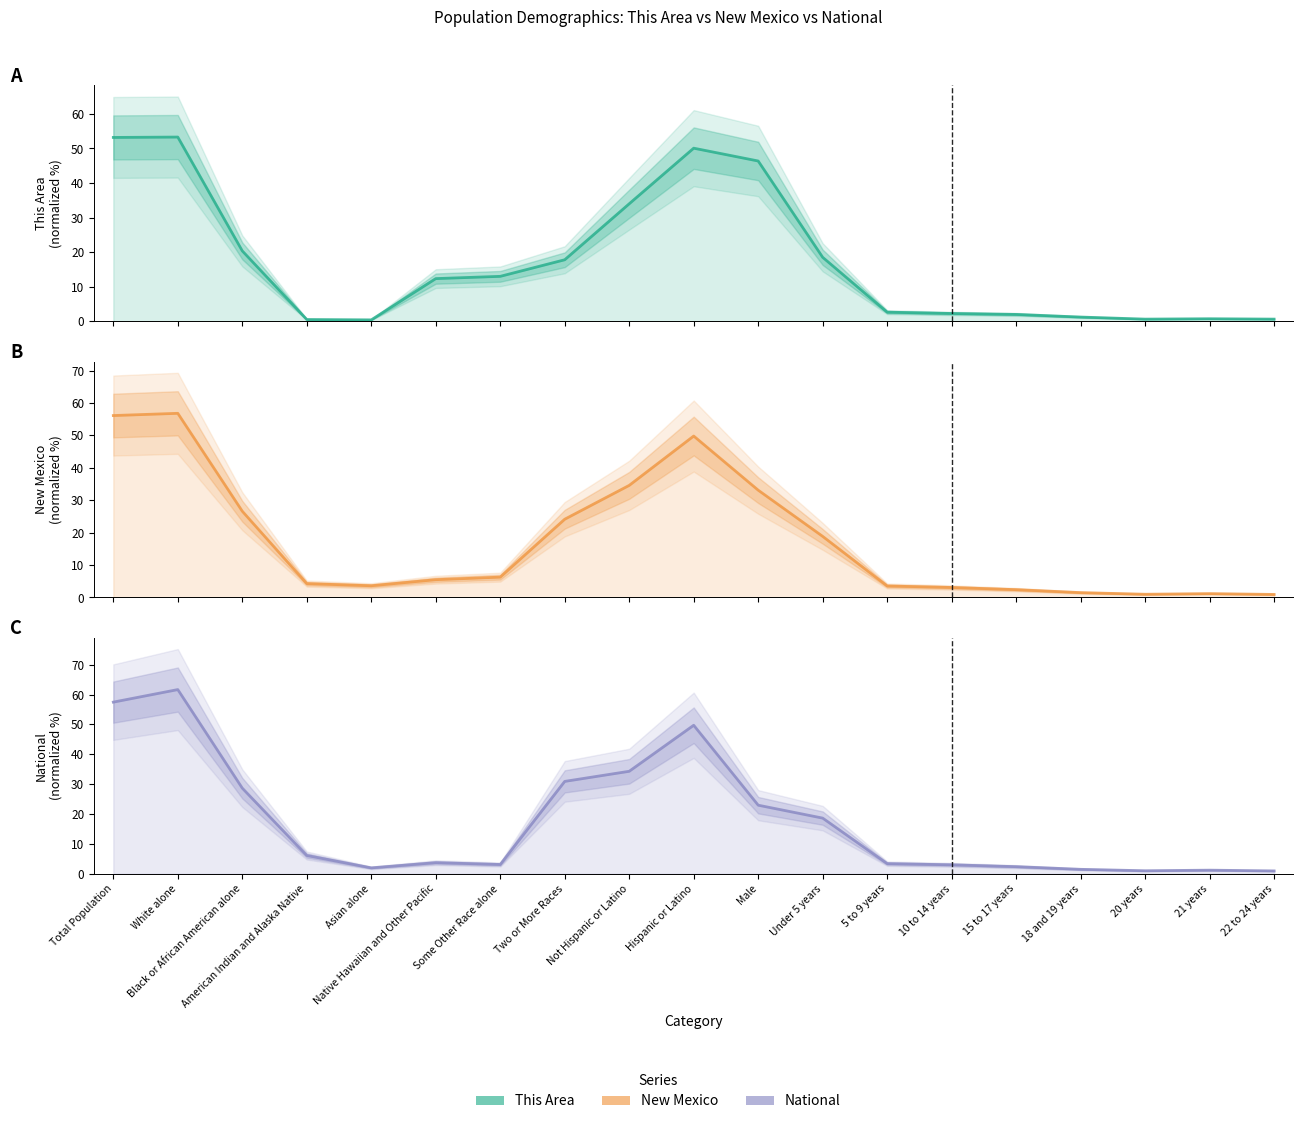

Does the chart display data point markers on the line(s)?

No